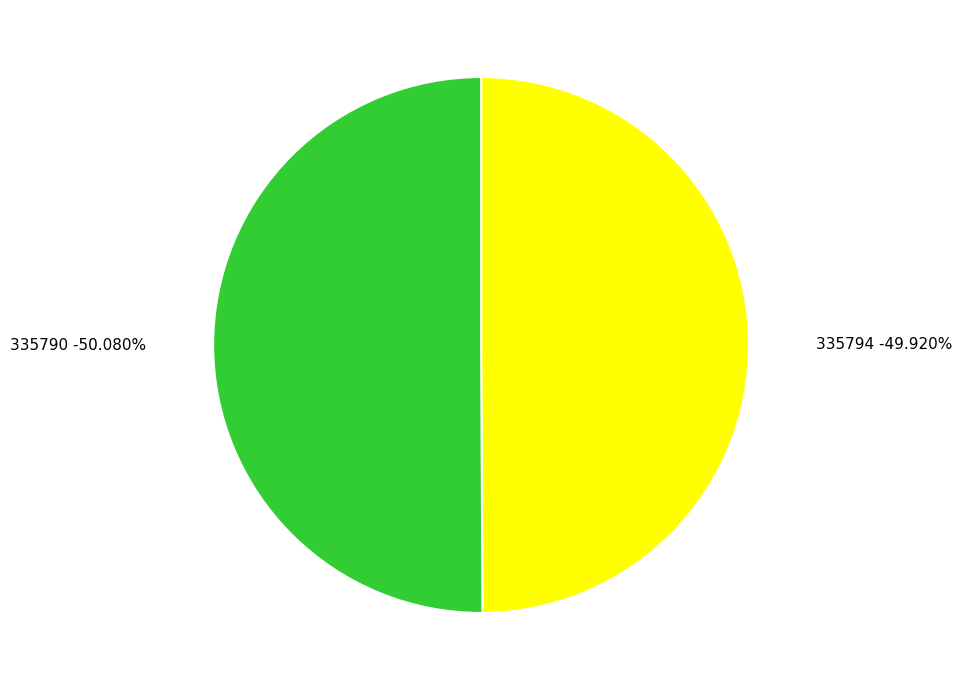

Combined, do 335790 and 335794 account for over 50%?

Yes